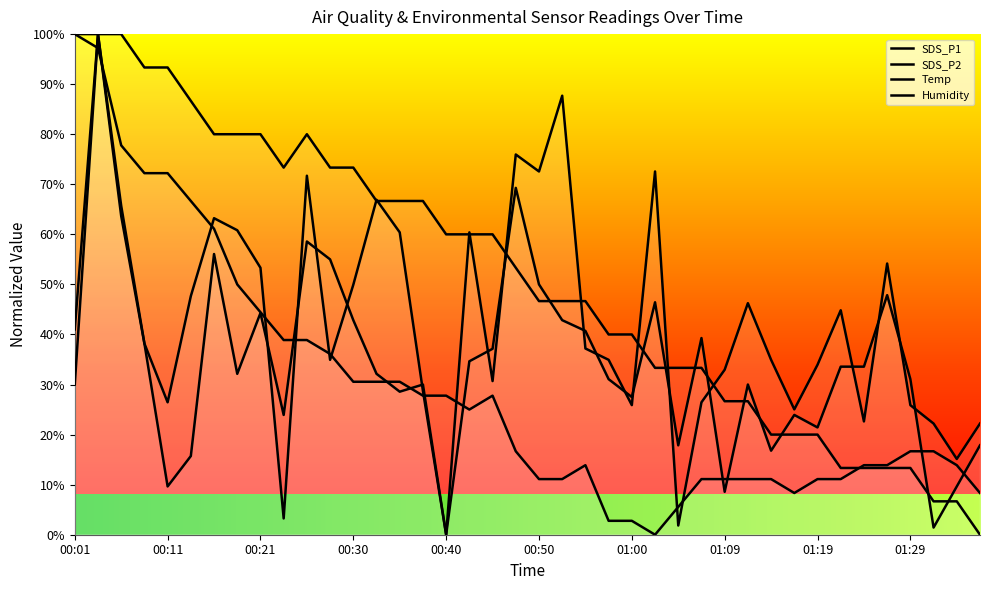

Between 01:27 and 01:34, which series saw the biggest shift?

SDS_P1